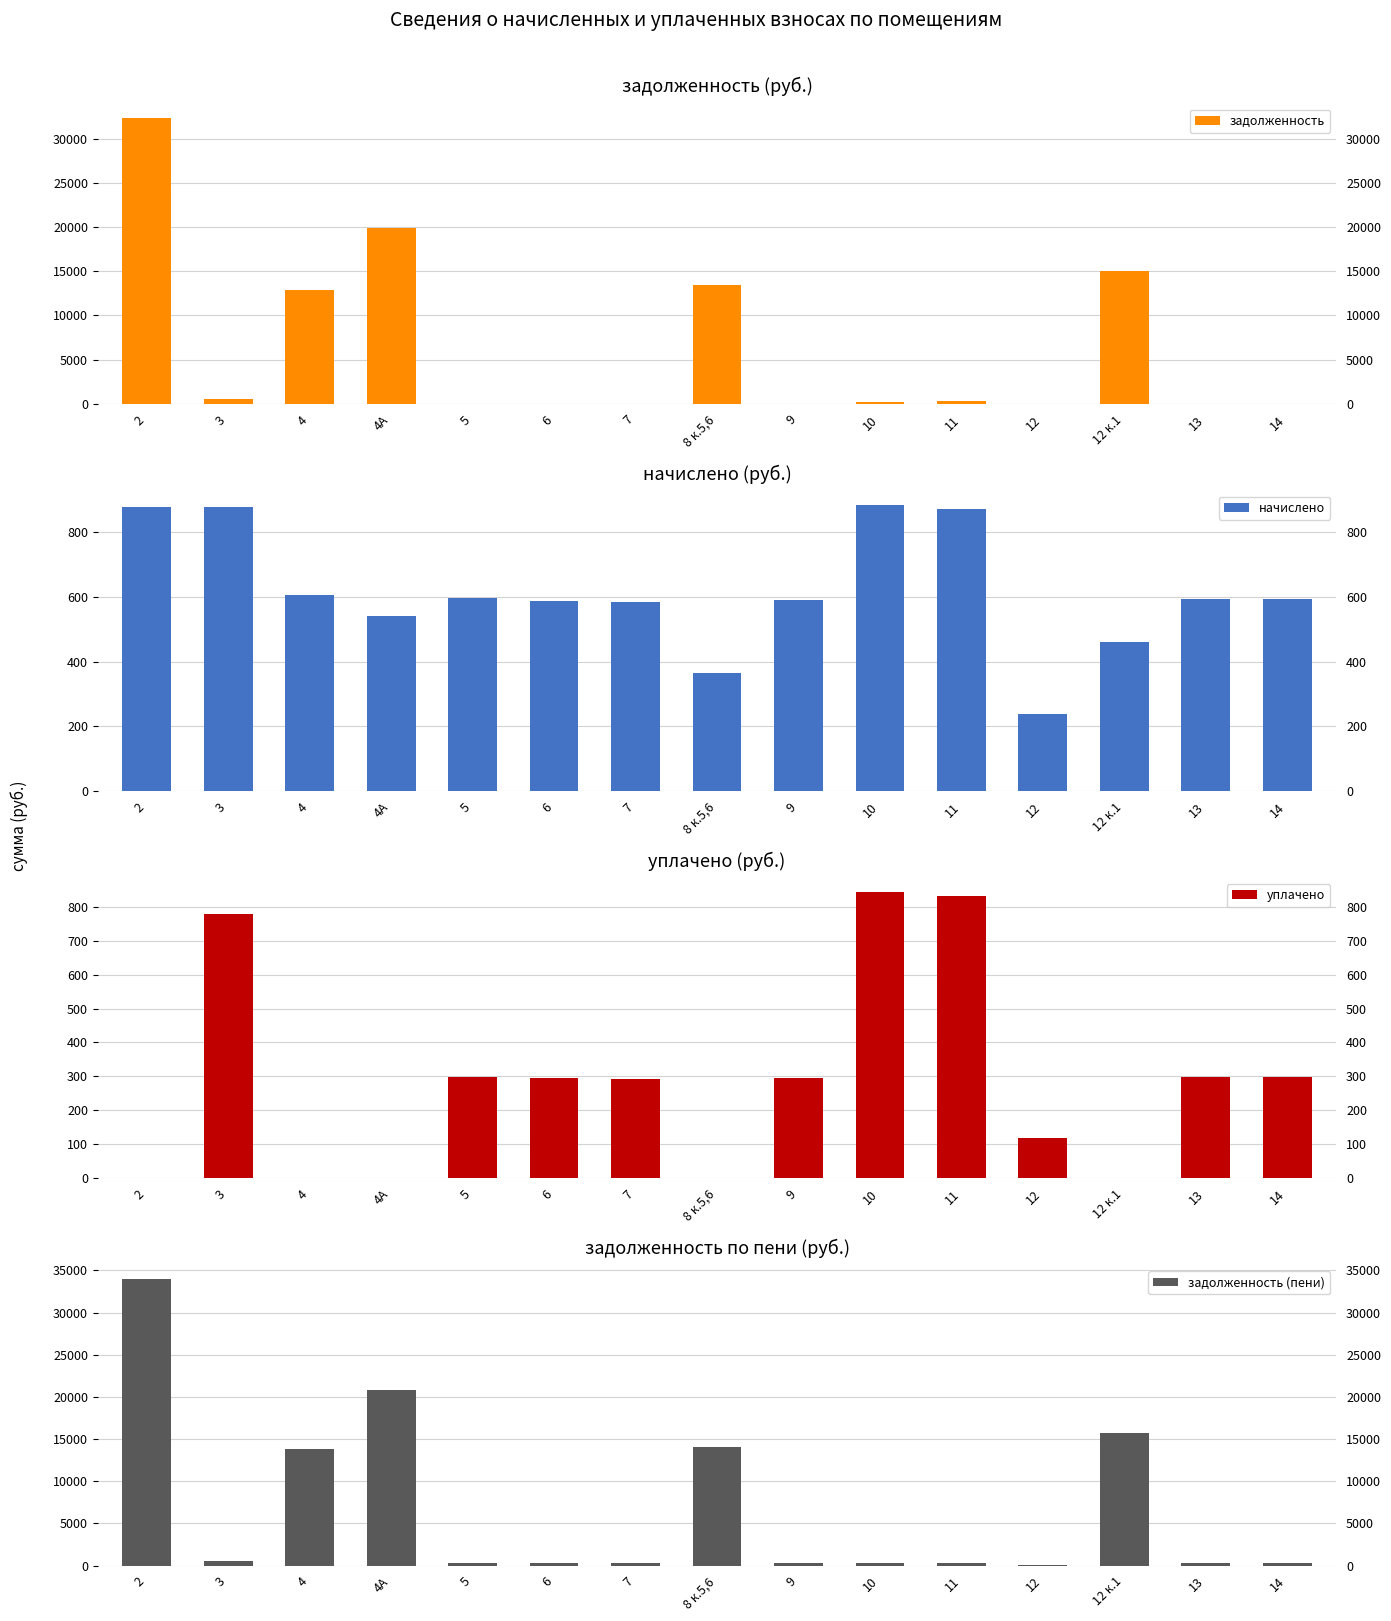

What value does the задолженность (пени) series have at 9?

295.1